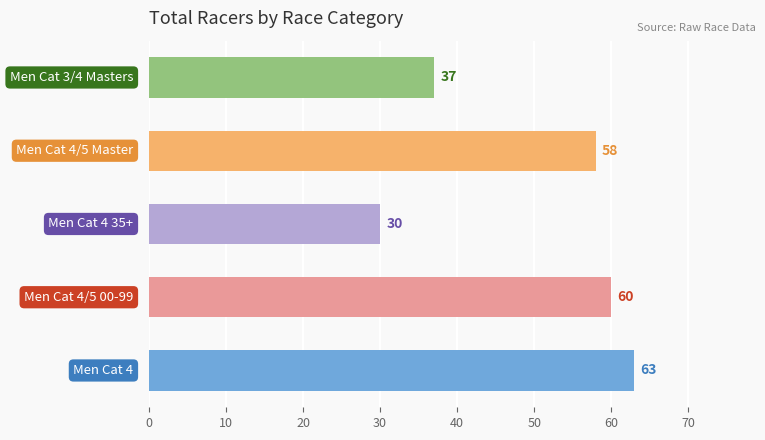

Reading bottom to top, list all the values displayed in this chart.

63	60	30	58	37